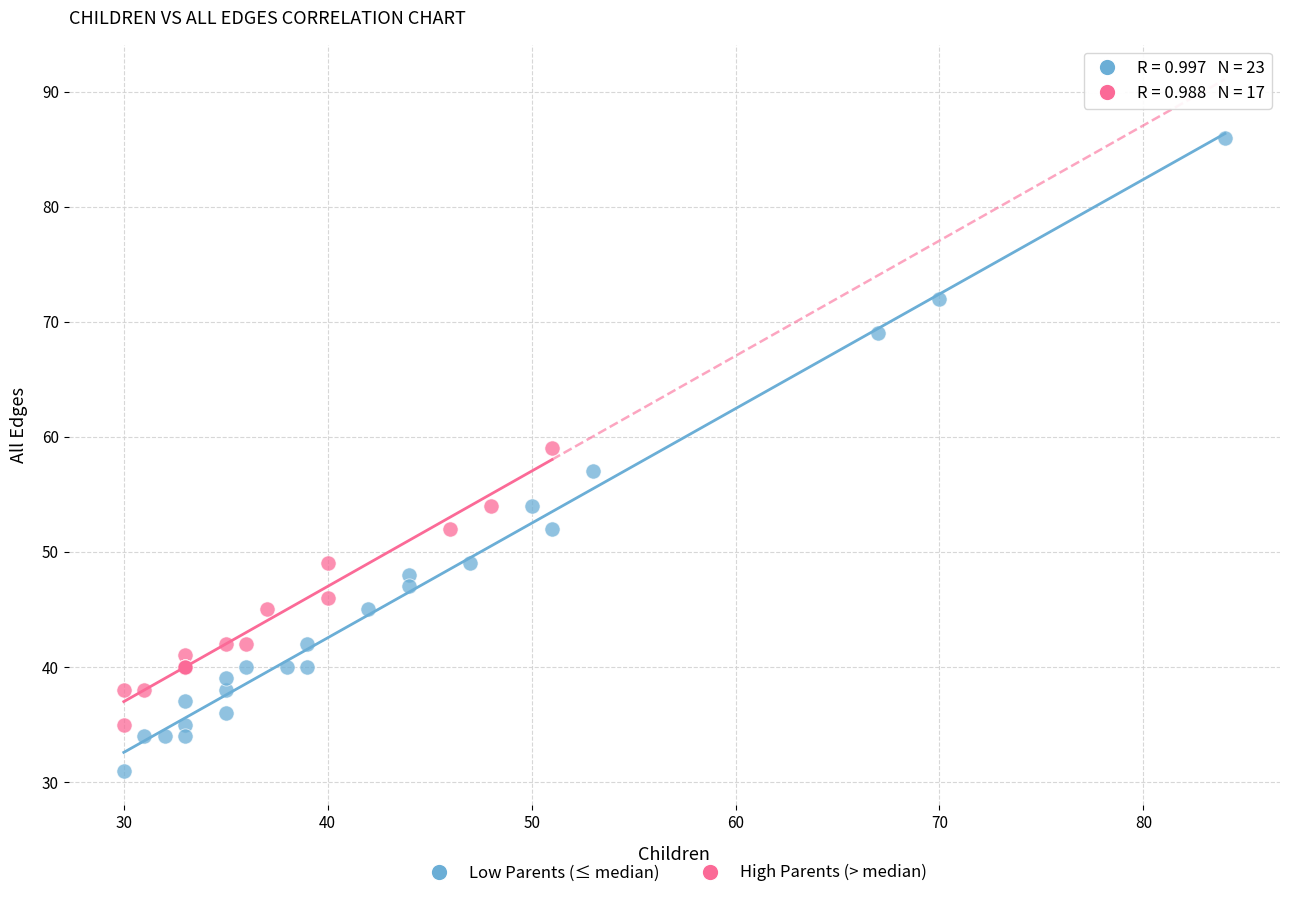

What are all the series names shown in the legend?

Low Parents (≤ median), High Parents (> median)